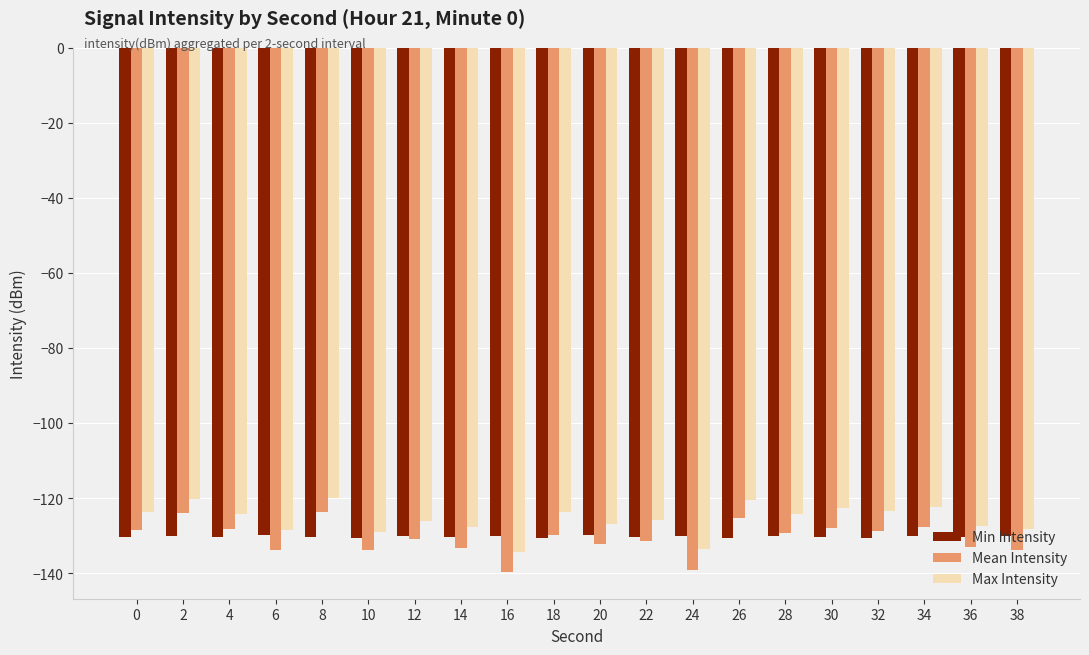

What is the value of the Mean Intensity bar at the 10th from the left?

-129.8